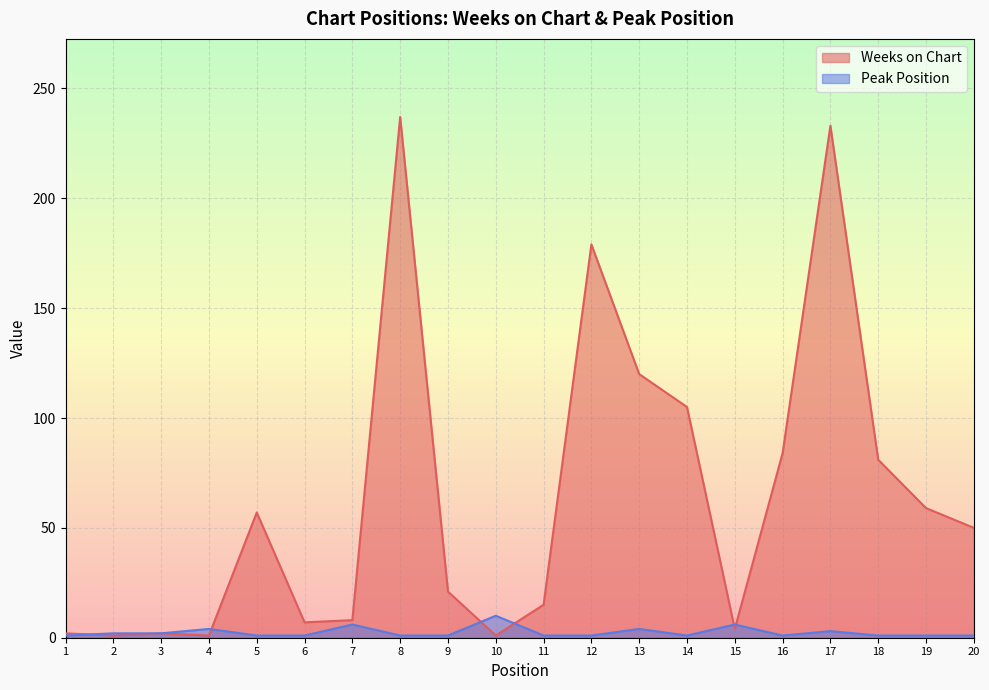

True or false: Weeks on Chart has a value of 3 at 15.

False